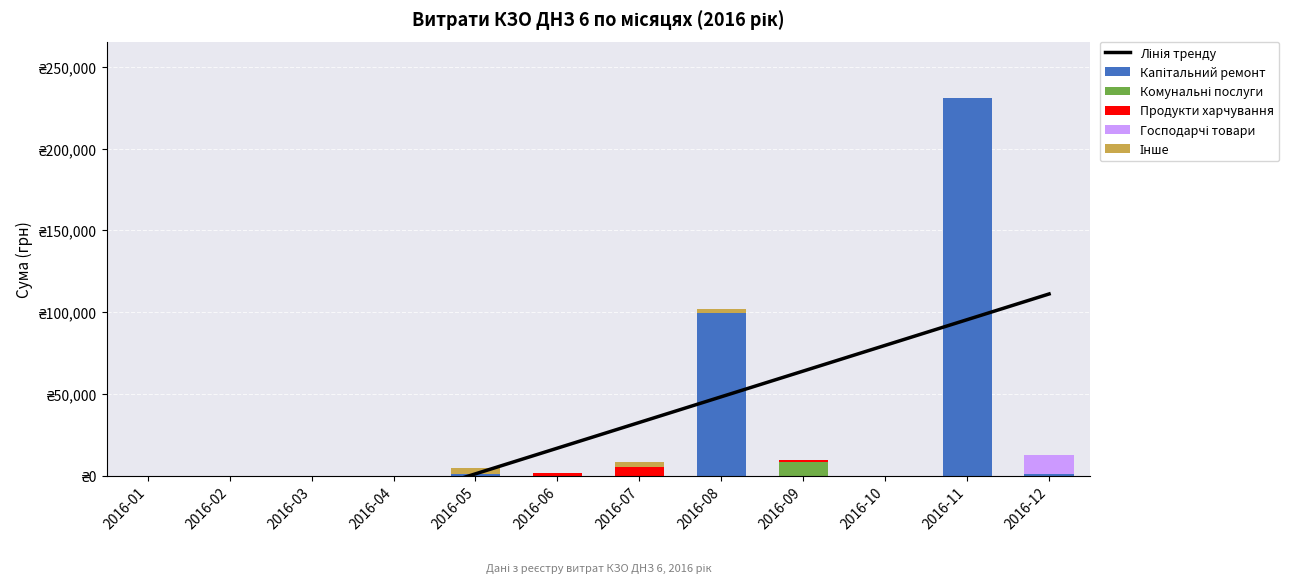

True or false: Лінія тренду has a value of -14677.3 at 2016-04.

True